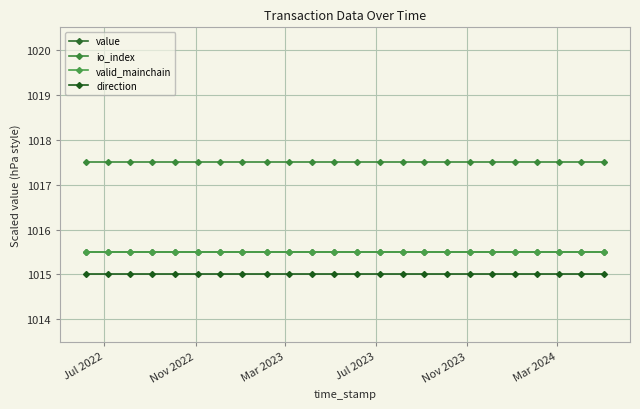

True or false: valid_mainchain and value cross at least once.

False